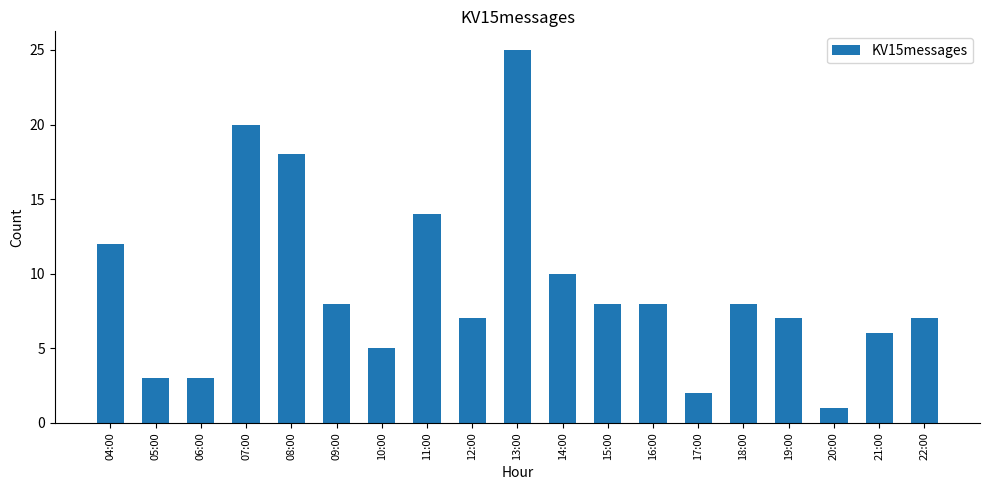

Are the bars horizontal?

No